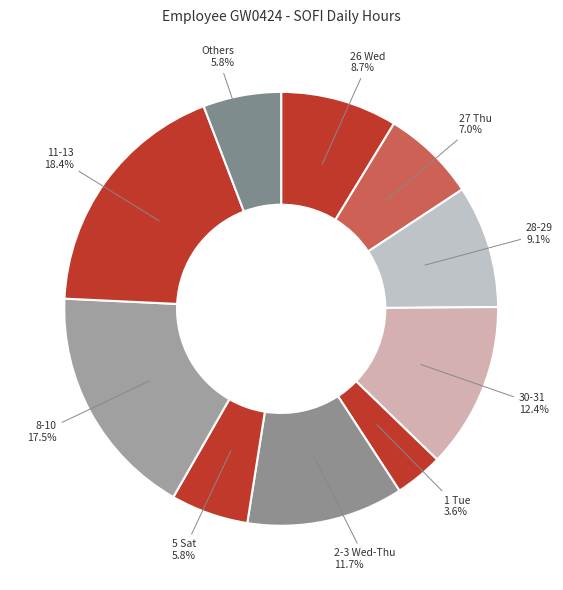

Count the number of slices in the pie.

10